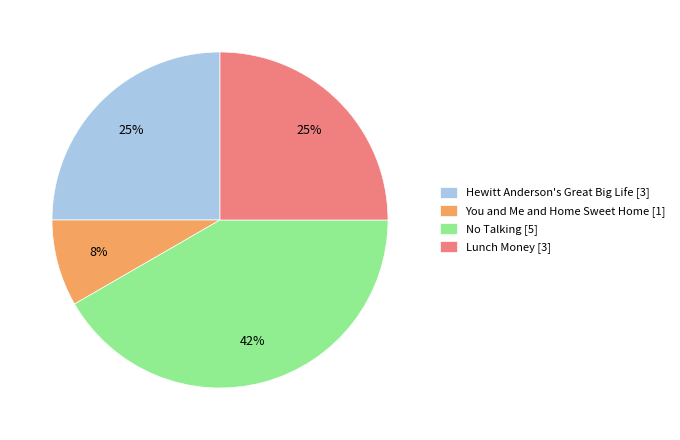

What is the ratio of the value at No Talking [5] to the value at Lunch Money [3]?

1.7